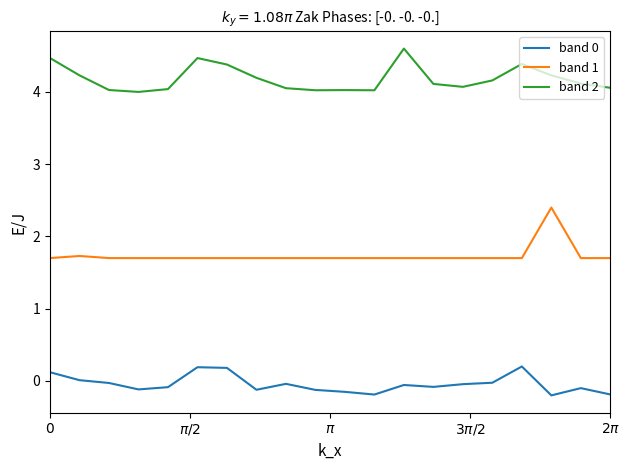

What is the difference between the maximum and minimum values in the band 1 series?

0.7